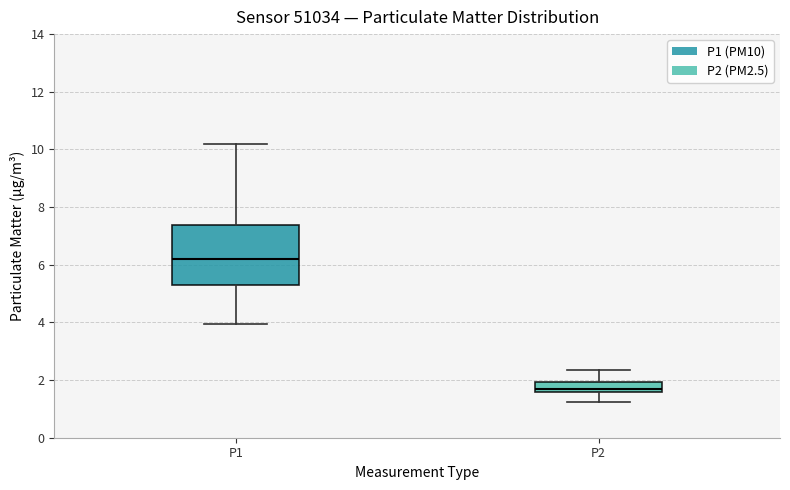

Which box's median line is the highest?

P1